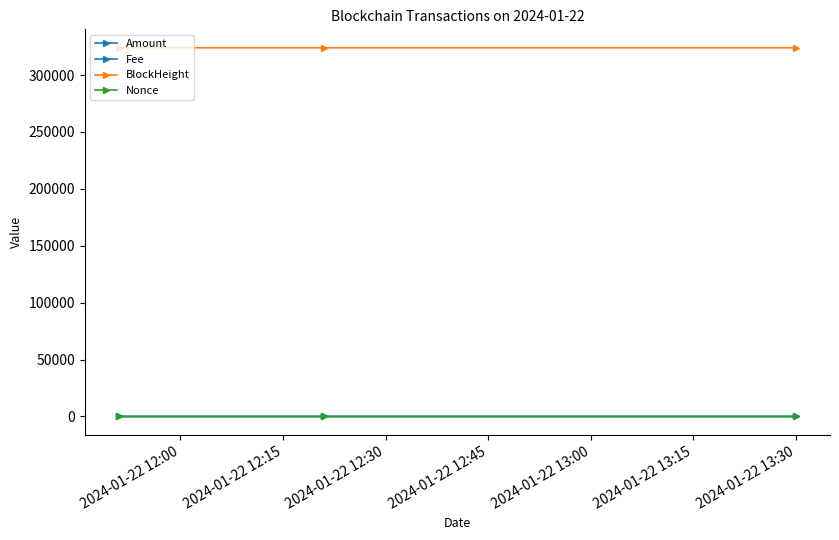

Reading left to right, what are all the values shown in this chart?

Amount: 3.8	5.0	0.1
Fee: 0.2	0.0	0.2
BlockHeight: 323983.0	323969.0	323962.0
Nonce: 0.0	1.0	0.0